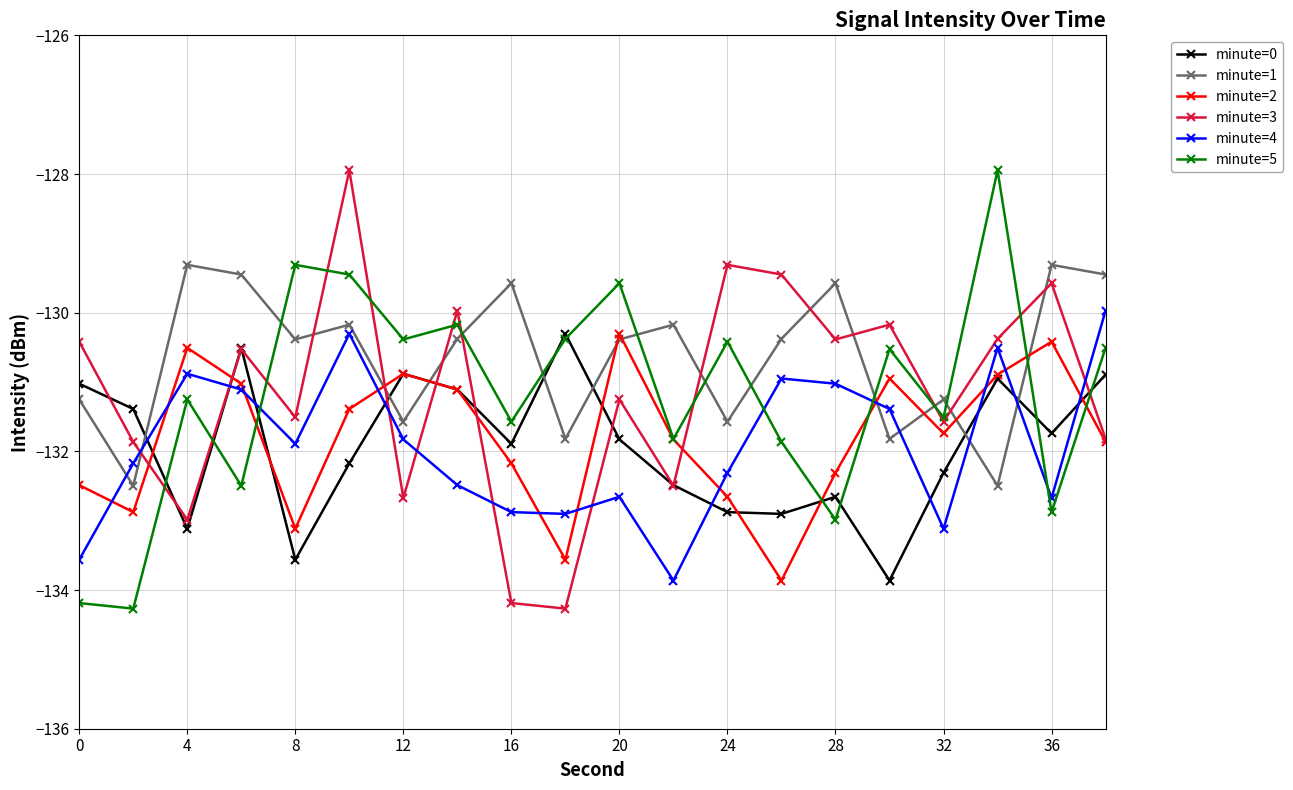

In minute=3, how many points are lower than both neighbors (excluding endpoints)?

7